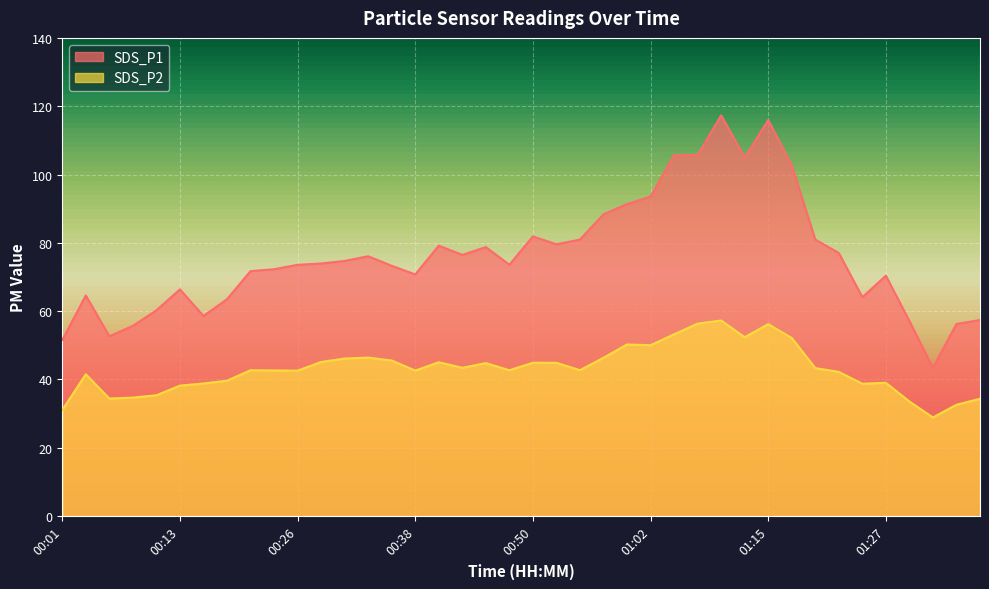

Does the chart display data point markers on the line(s)?

No